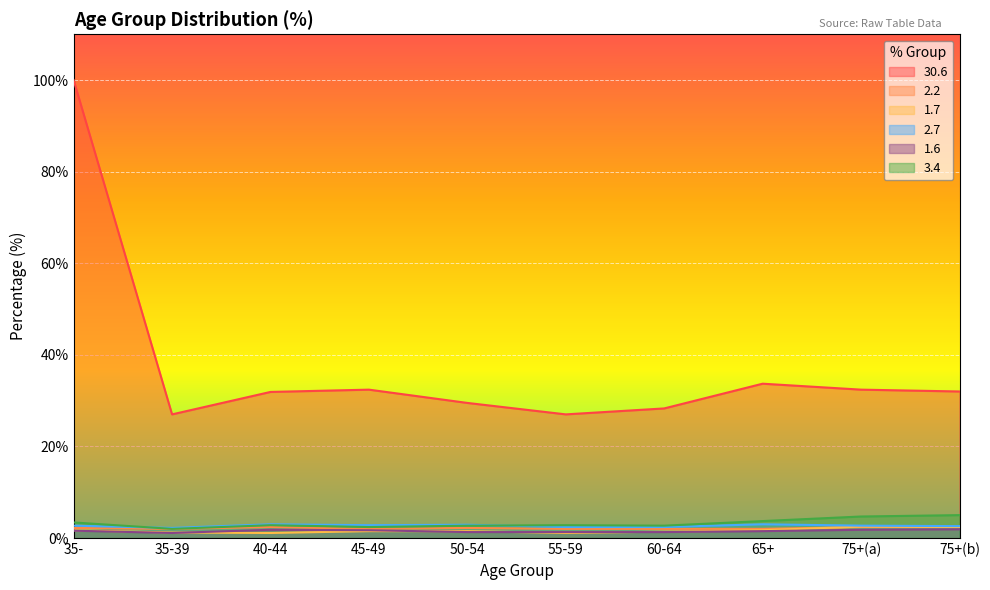

Which category has the lowest value across all series?

40-44